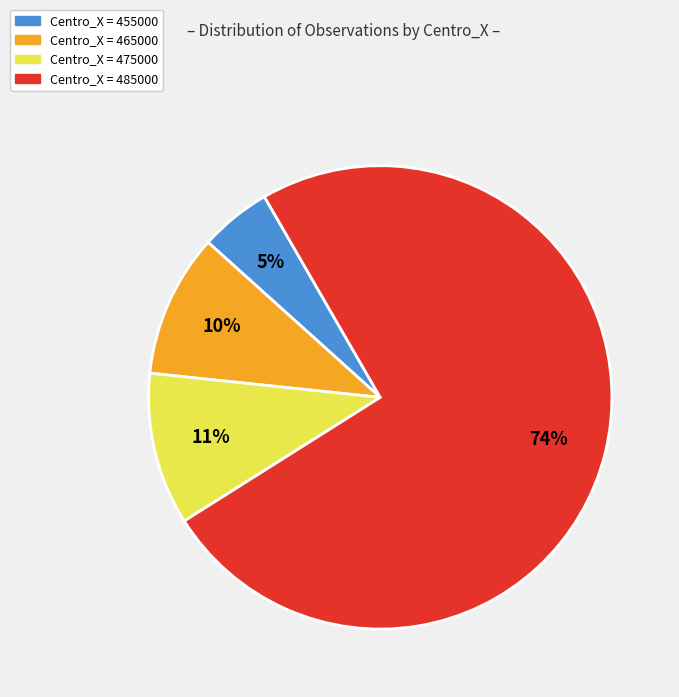

Is there a majority slice in this chart?

Yes